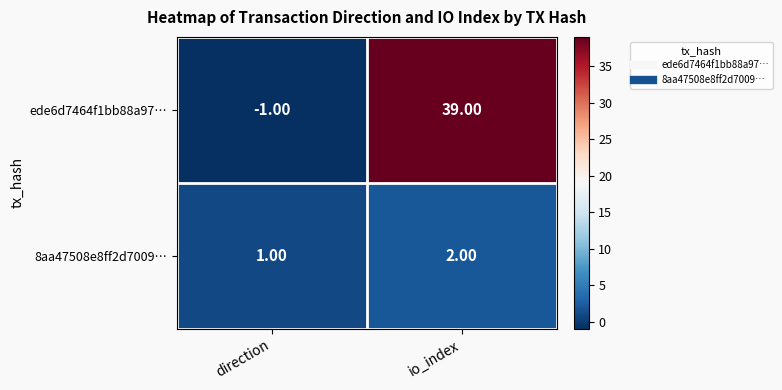

At which category is the sum across all series the highest?

io_index